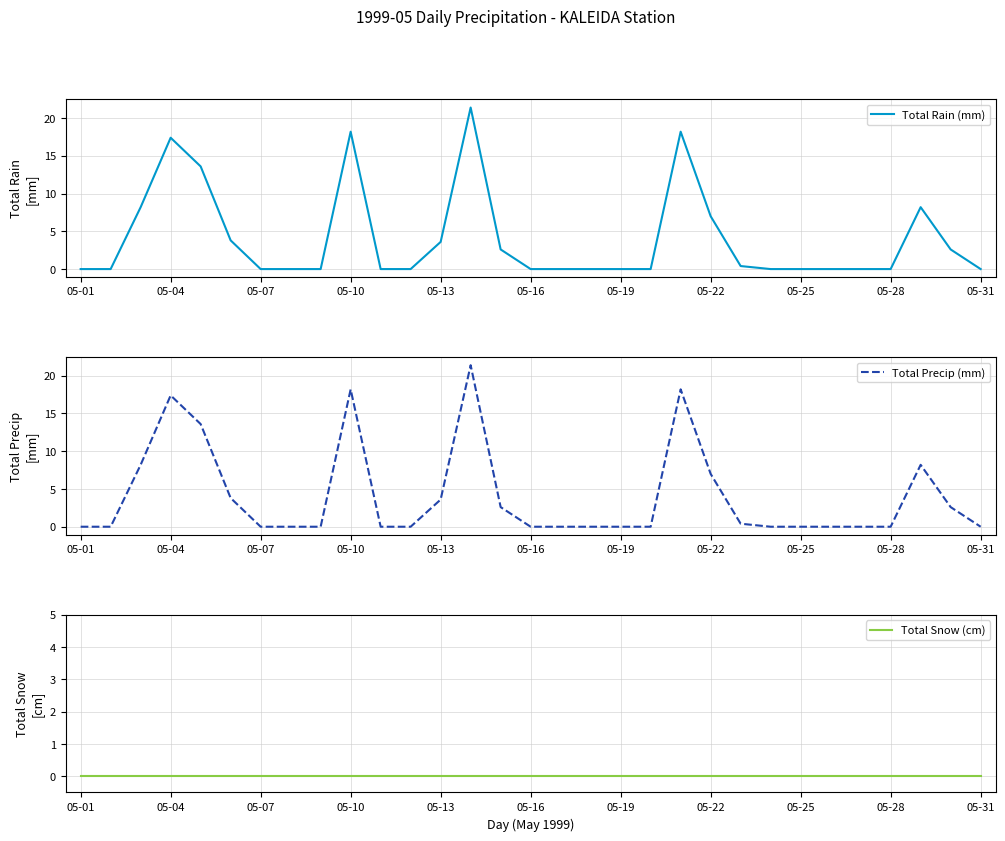

Count the number of categories in the chart.

31